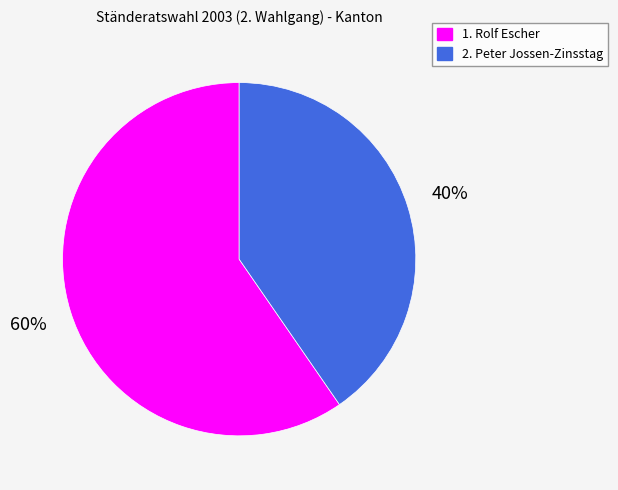

Do 1. Rolf Escher and 2. Peter Jossen-Zinsstag together represent more than half of the pie?

Yes